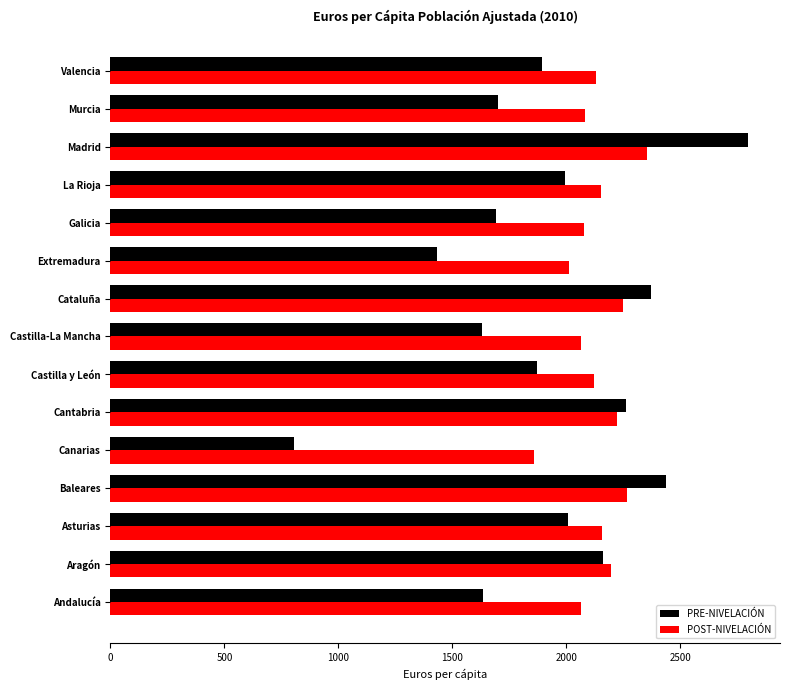

Which category has the lowest value across all series?

Canarias